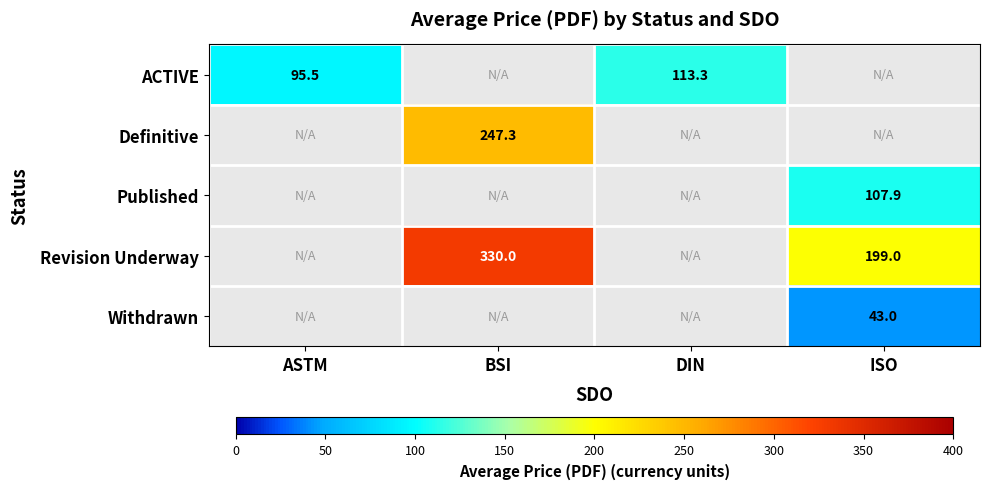

True or false: ACTIVE has a value of 41.2 at ASTM.

False